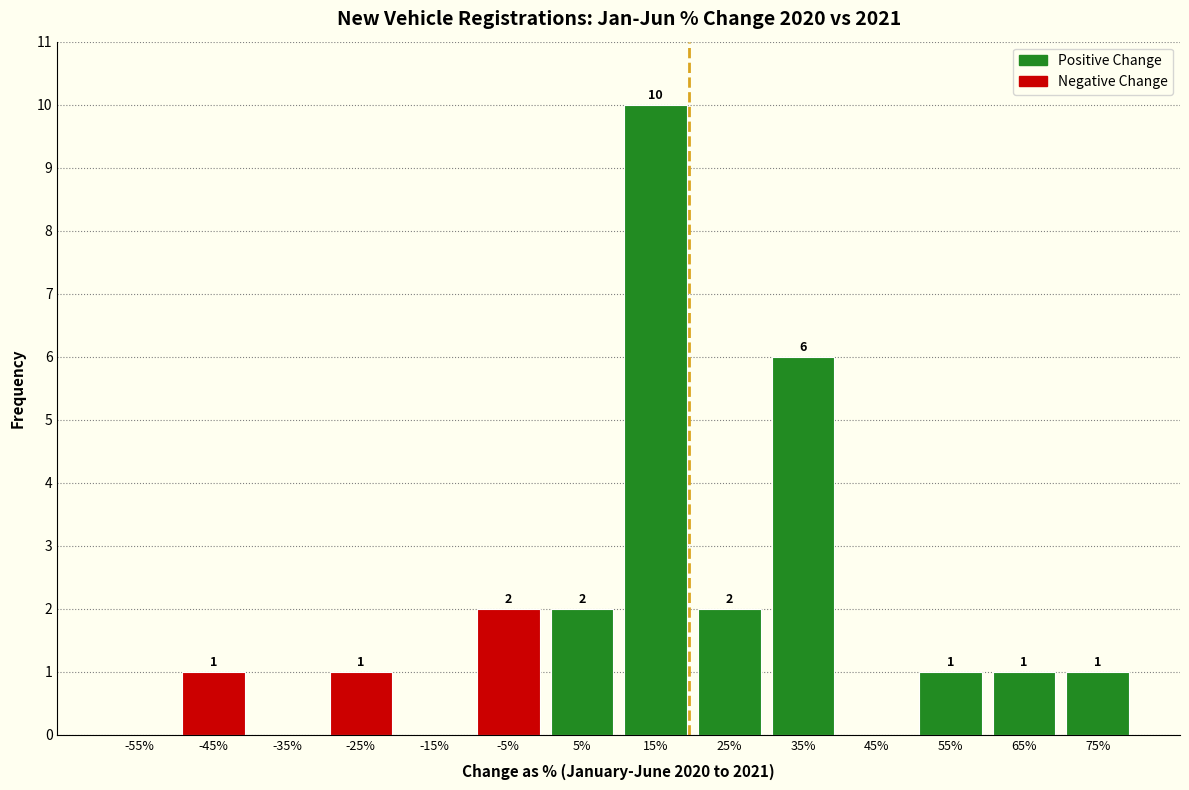

Which range on the x-axis has the tallest bar?

10 to 20